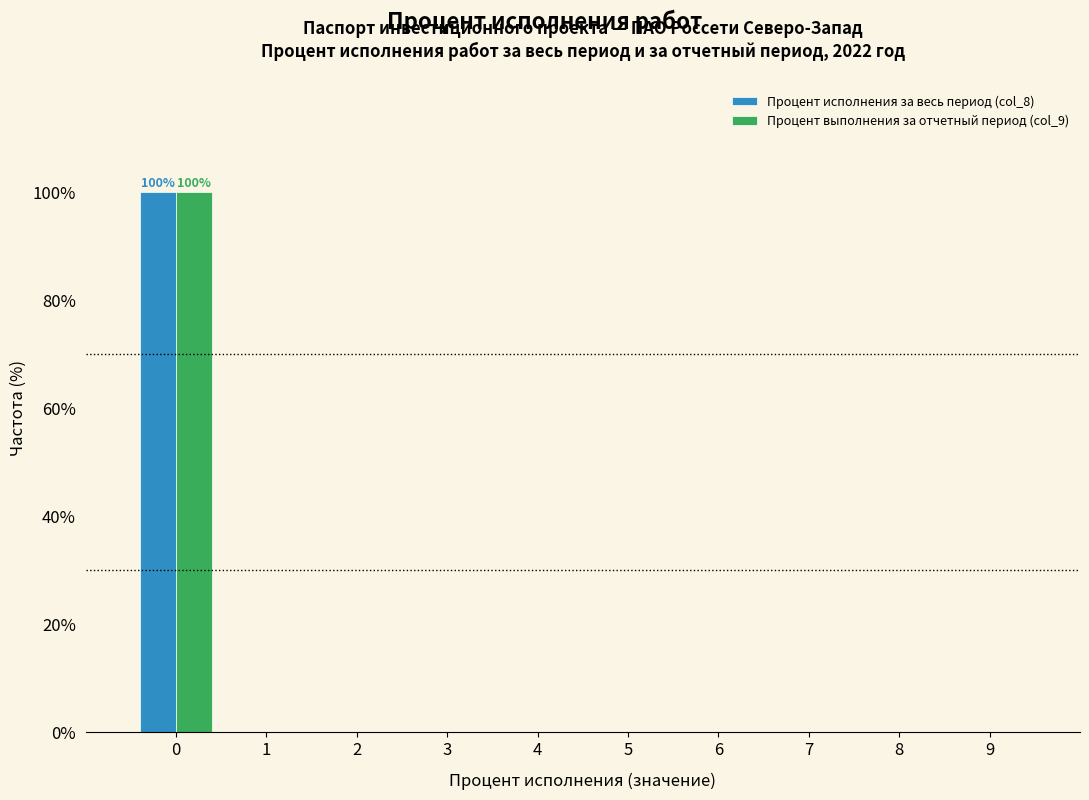

In the Процент исполнения за весь период (col_8) series, which range on the x-axis has the tallest bar?

-0.5 to 0.5